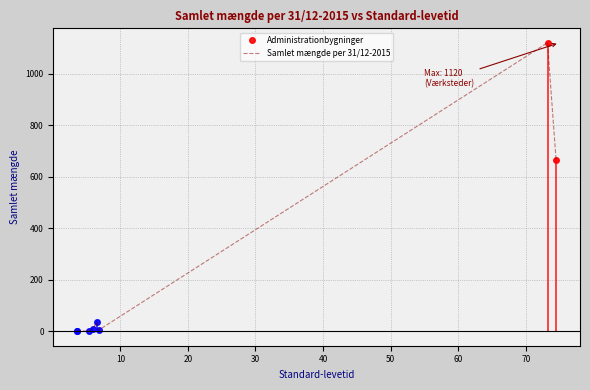

How many values exceed 10?

3